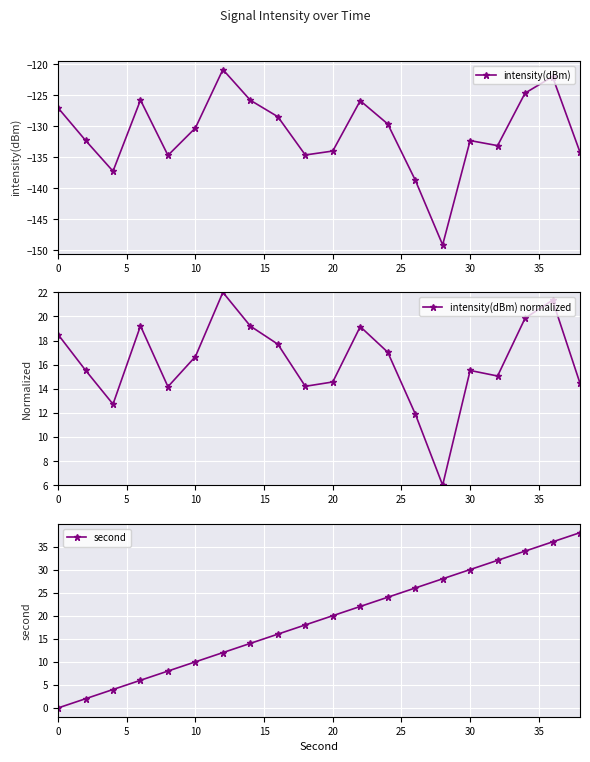

What is the highest value of the second series?

38